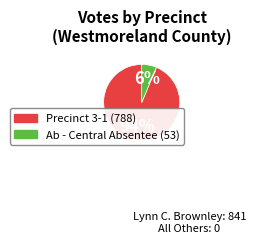

Is there any slice that represents more than half of the pie?

Yes